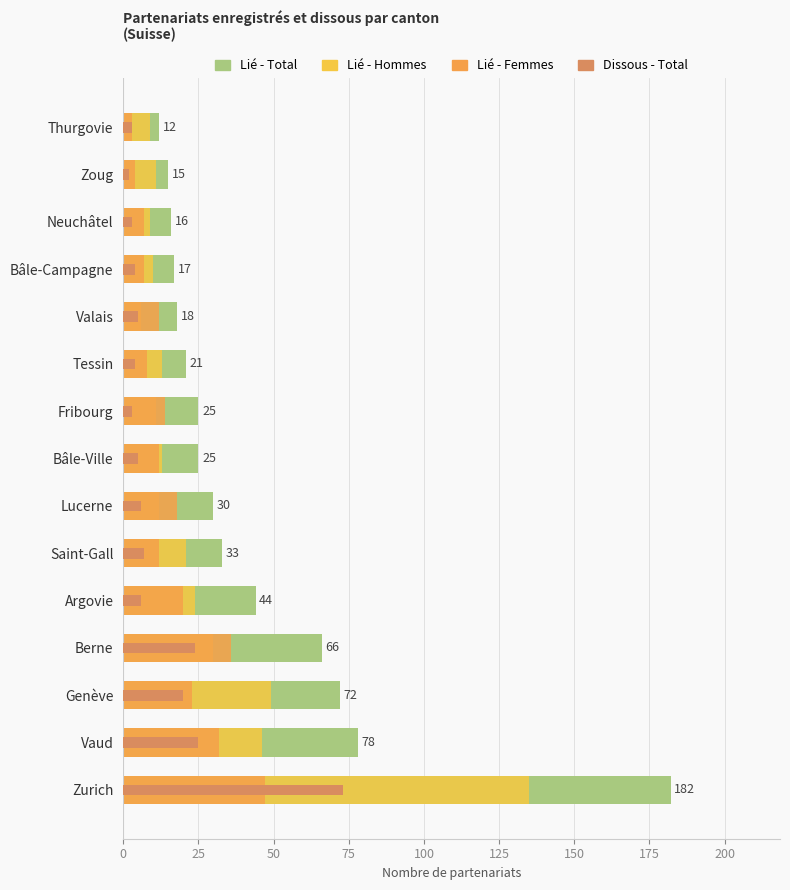

What is the average value of the Lié - Hommes series?

27